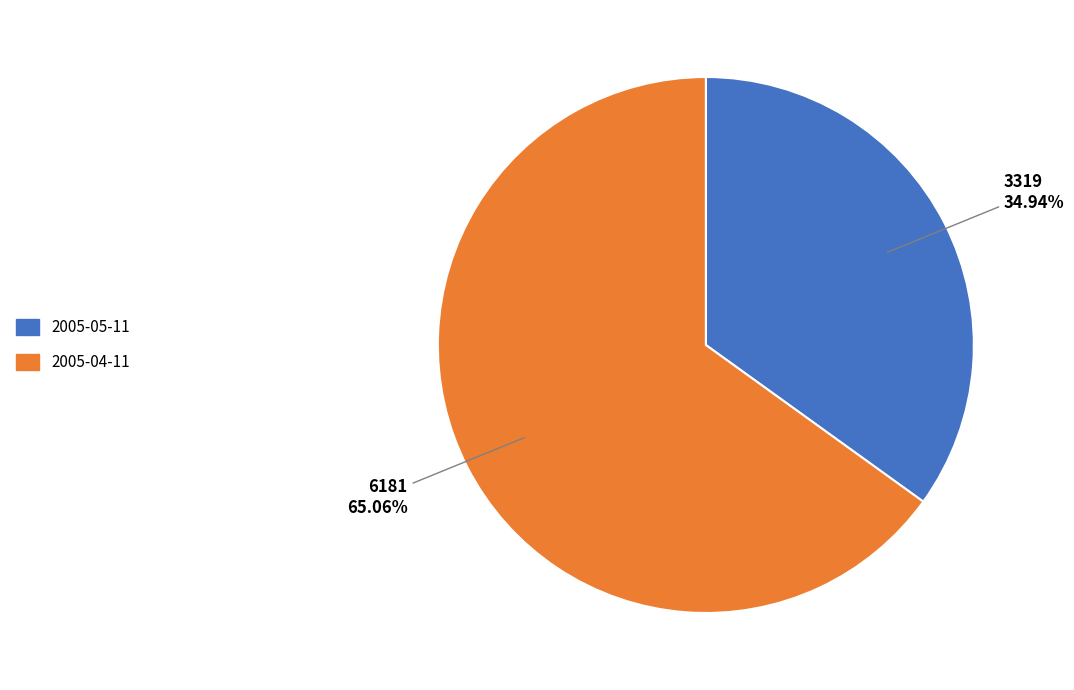

How many segments does this pie chart have?

2